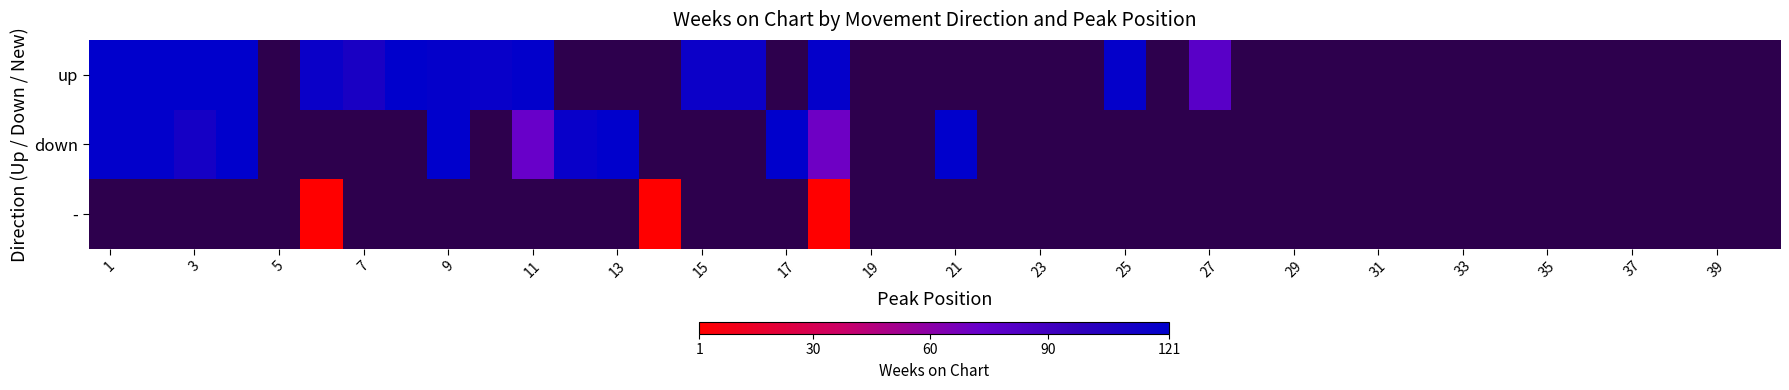

What is the minimum value shown in the chart?

1.0